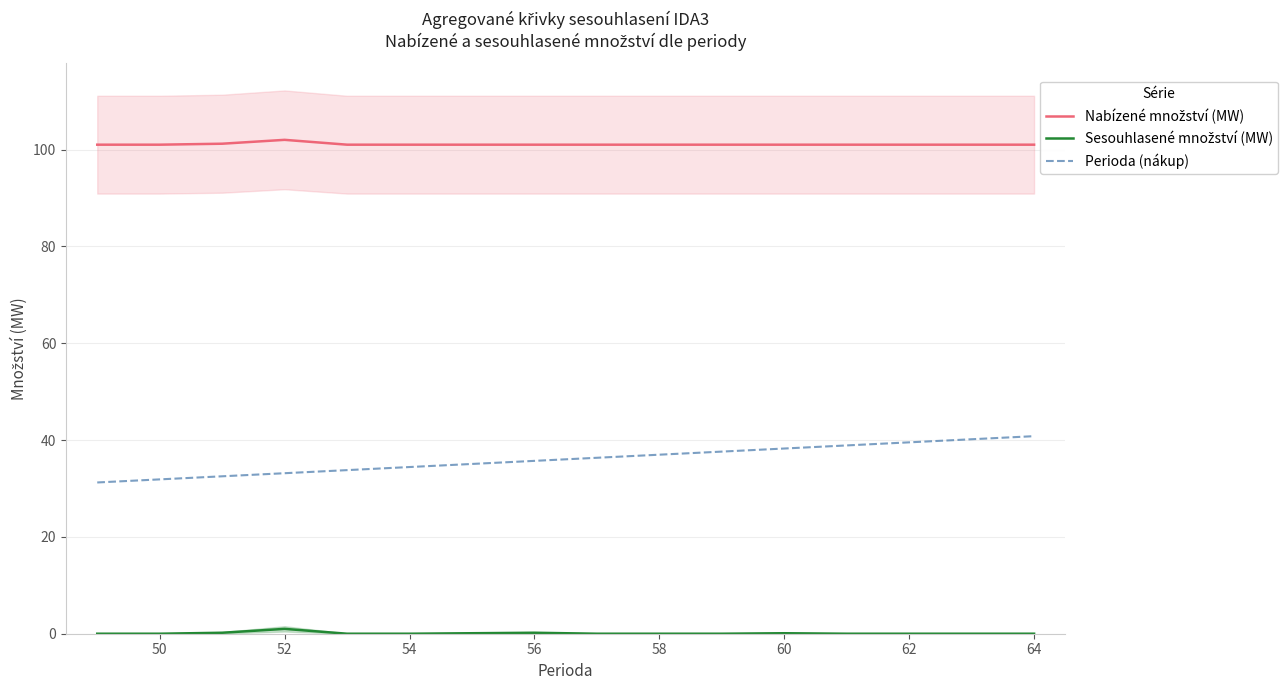

What is the difference between the maximum and minimum values in the Nabízené množství (MW) series?

1.0